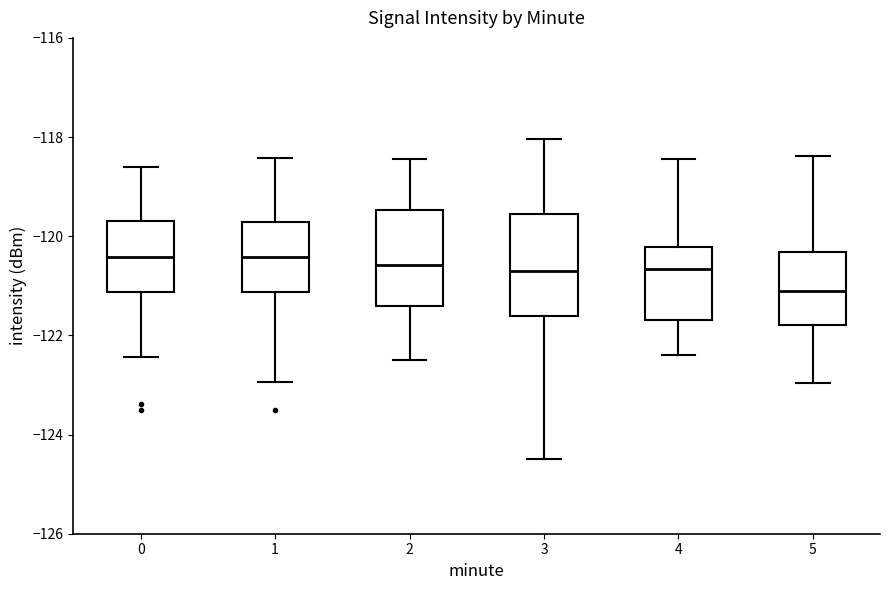

Reading left to right, read every box against the y-axis: the position of its median line, the range the box covers, and the ends of its whiskers. The values are not printed on the chart, so give them approximately, as read against the axis.

0: median -120.4, box -121.2 to -119.6, whiskers -122.4 to -118.6
1: median -120.4, box -121.2 to -119.8, whiskers -123.0 to -118.4
2: median -120.6, box -121.4 to -119.4, whiskers -122.4 to -118.4
3: median -120.6, box -121.6 to -119.6, whiskers -124.4 to -118.0
4: median -120.6, box -121.6 to -120.2, whiskers -122.4 to -118.4
5: median -121.2, box -121.8 to -120.4, whiskers -123.0 to -118.4